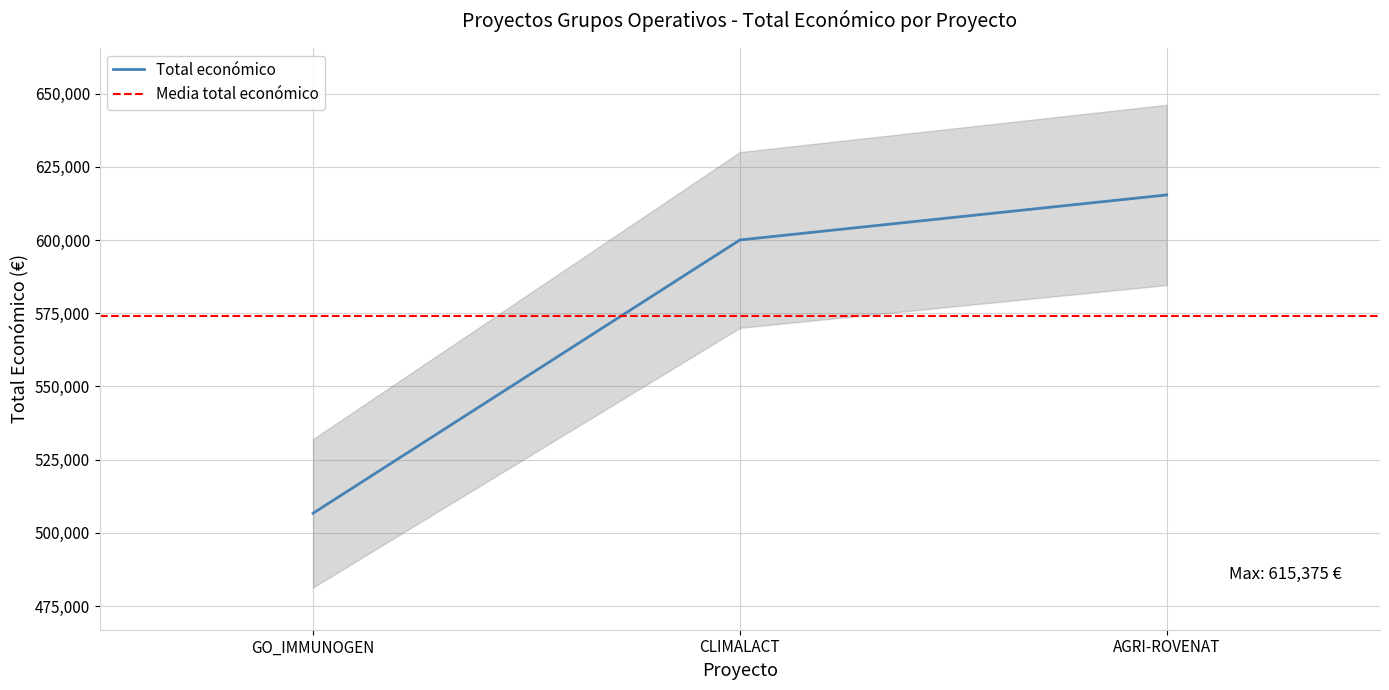

True or false: Total económico has a value of 506703 at GO_IMMUNOGEN.

True